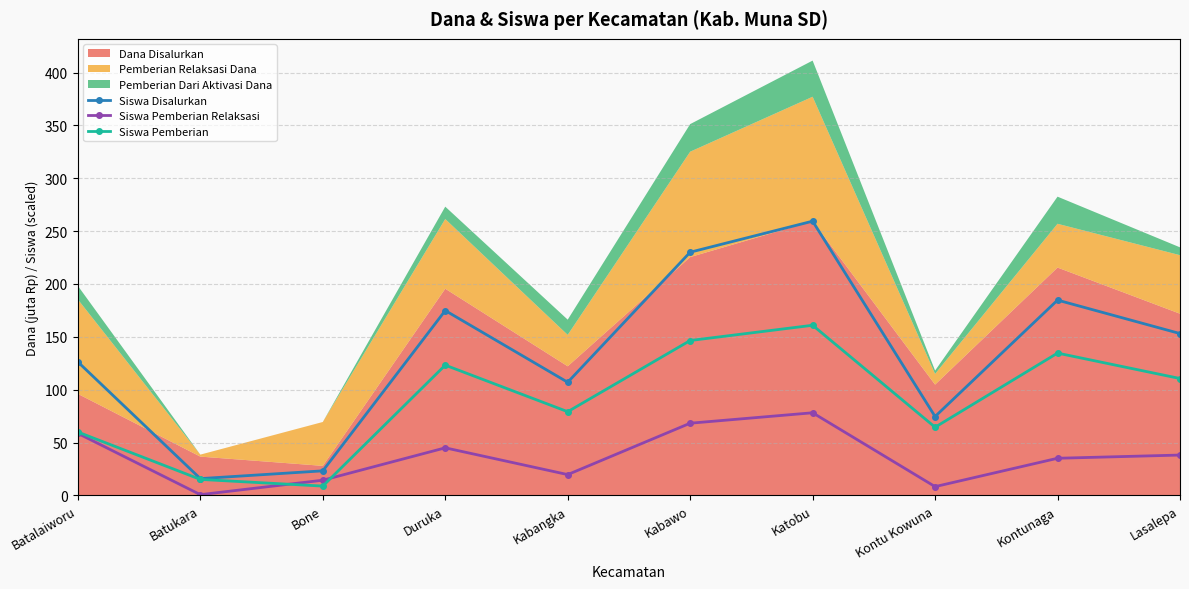

True or false: Siswa Pemberian and Siswa Disalurkan cross at least once.

False